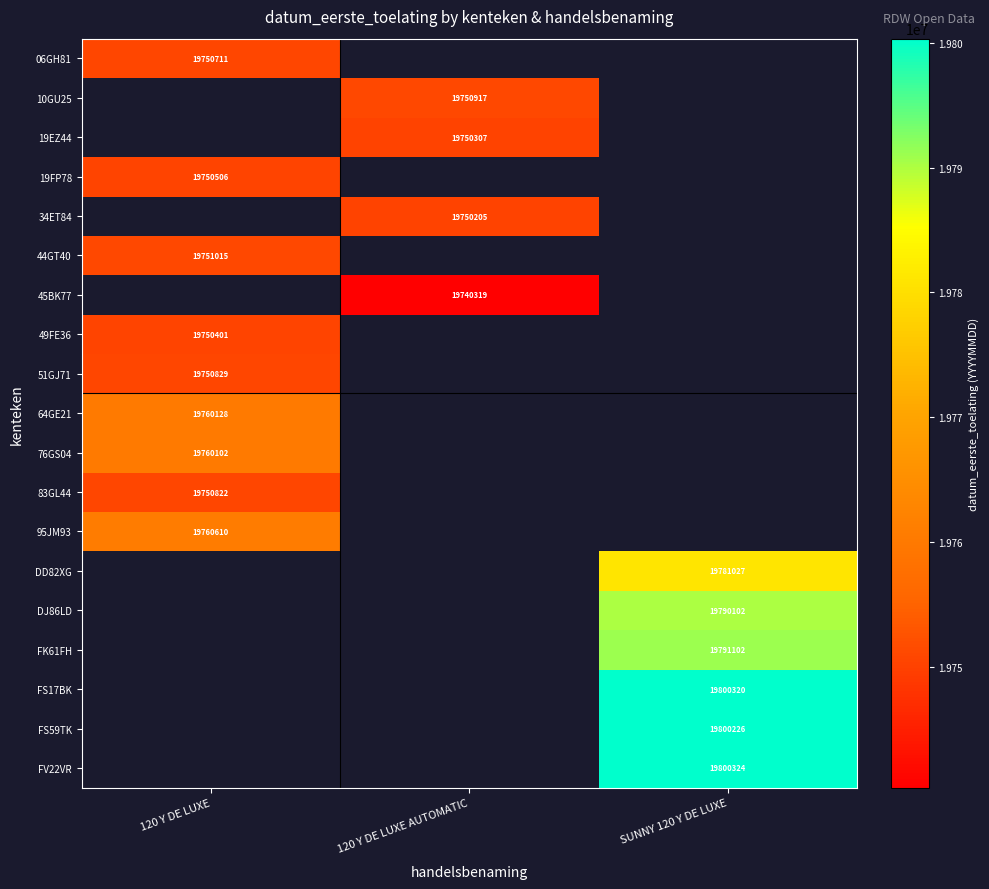

The value of 51GJ71 at 120 Y DE LUXE is 9365491. True or false?

False